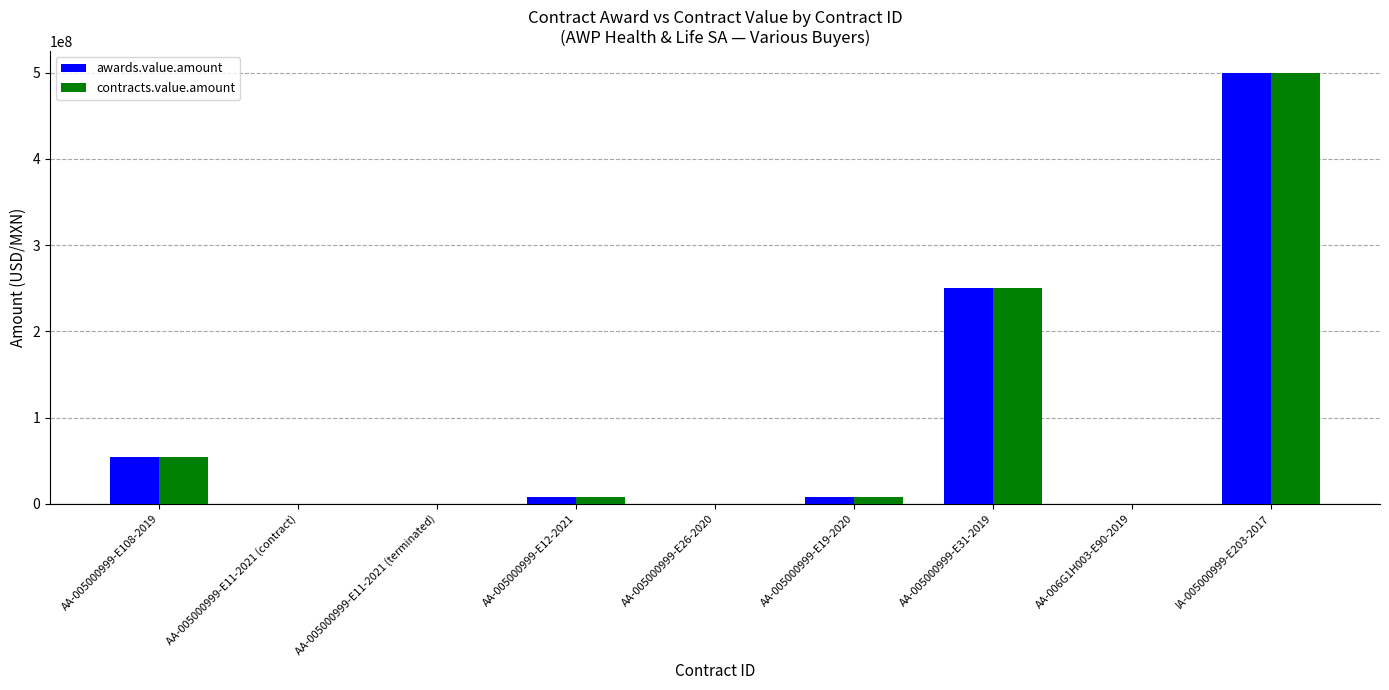

Which category has the highest value in the contracts.value.amount series?

IA-005000999-E203-2017